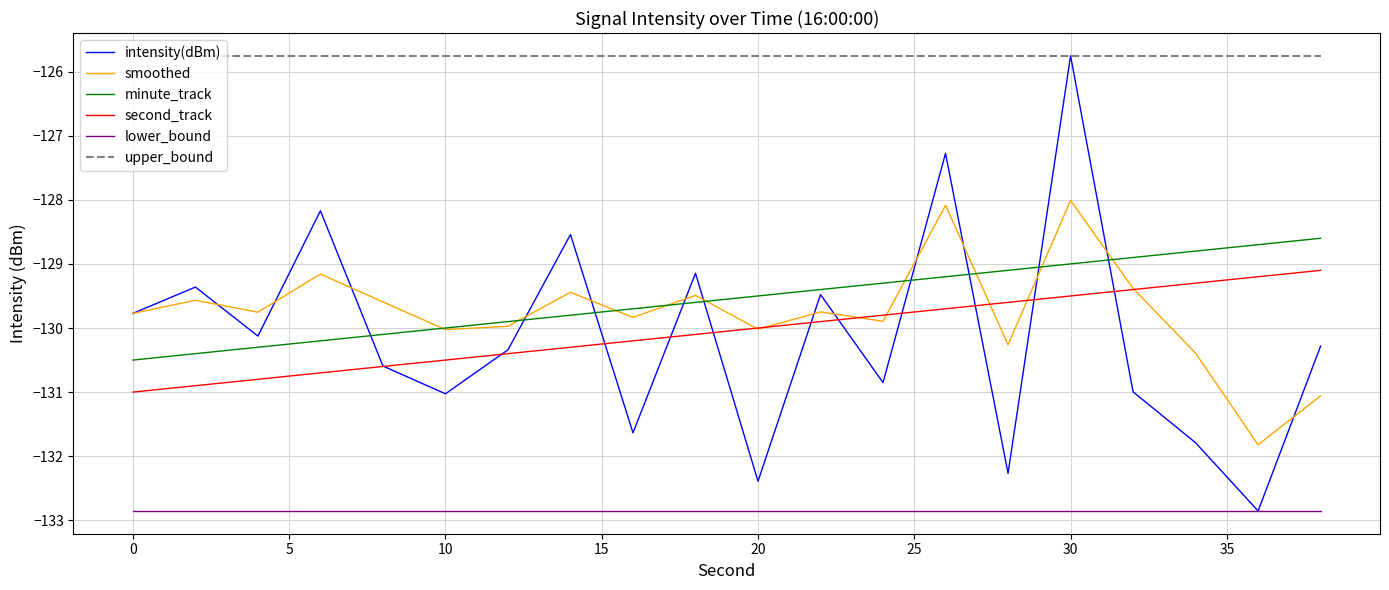

What is the minimum value for minute_track?

-130.5